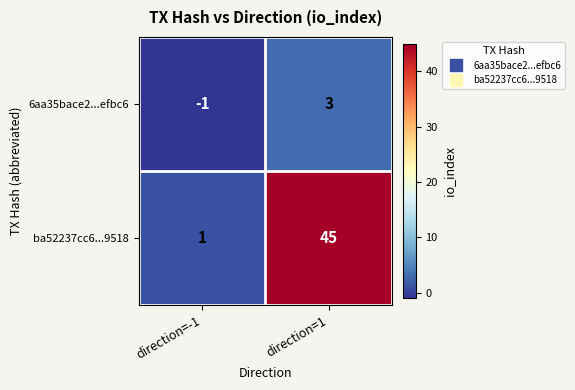

The ba52237cc6...9518 series shows 45 at direction=1. True or false?

True